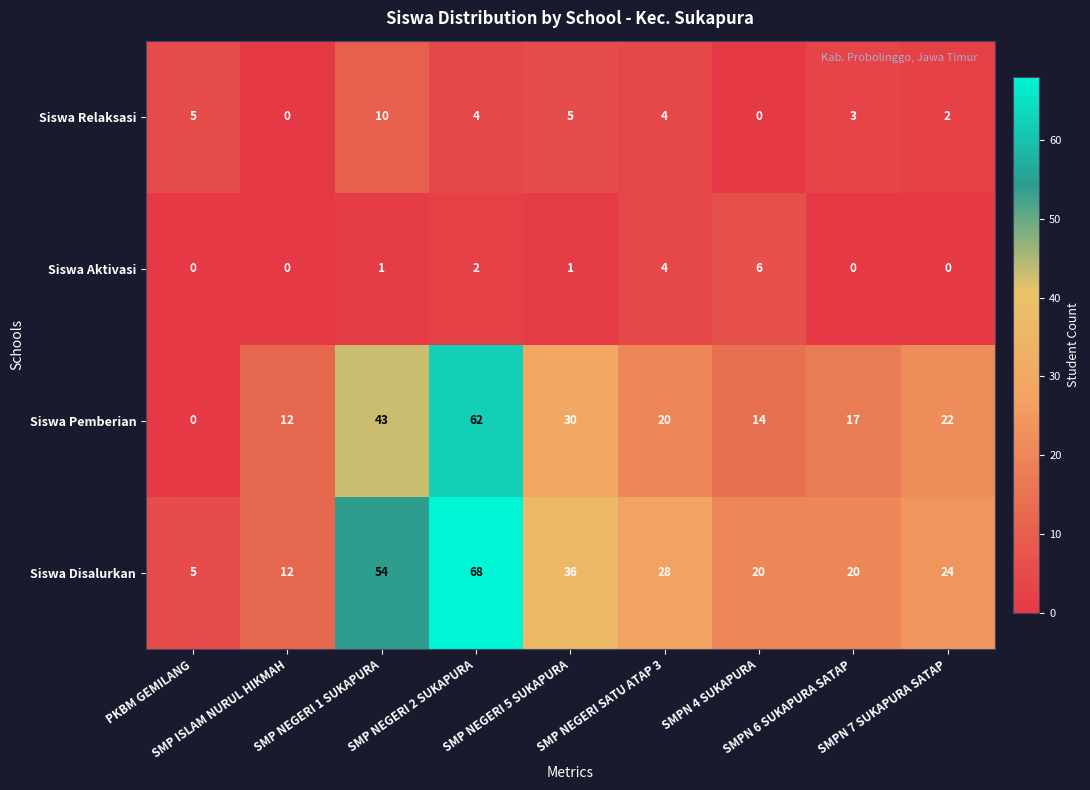

What is the difference between the maximum and second lowest values in the Siswa Pemberian series?

50